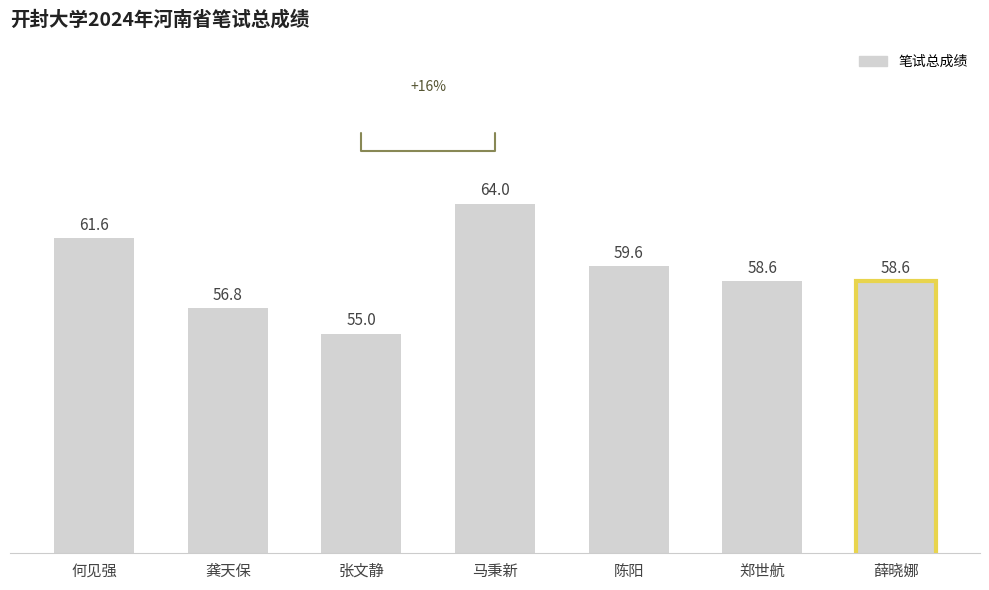

What is the label of the 4th bar from the right?

马秉新